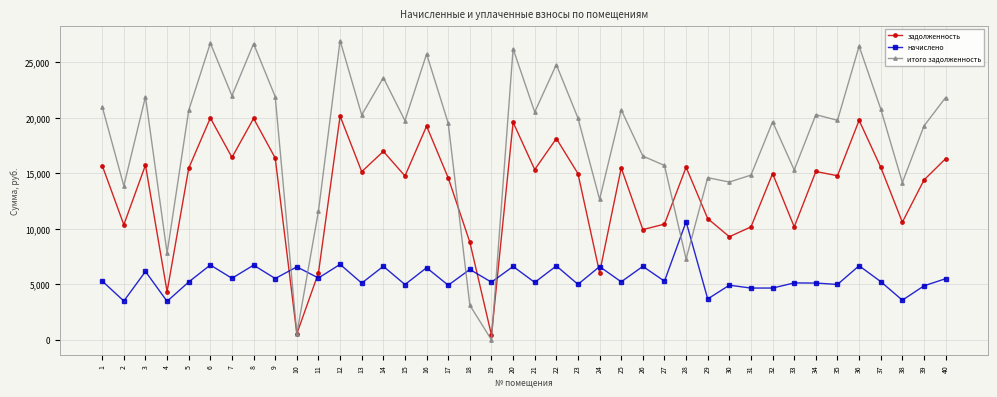

Rank the series at 31 from lowest to highest value.

начислено, задолженность, итого задолженность